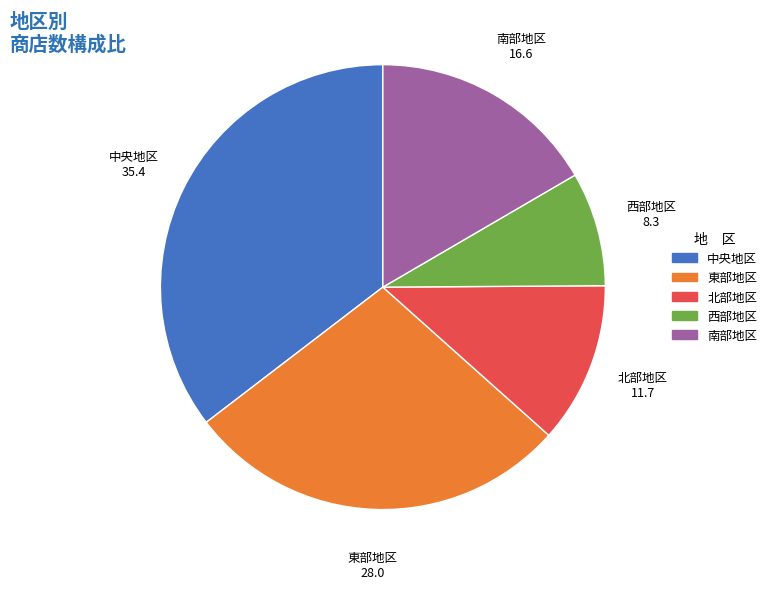

Rank the categories by value from lowest to highest.

西部地区, 北部地区, 南部地区, 東部地区, 中央地区